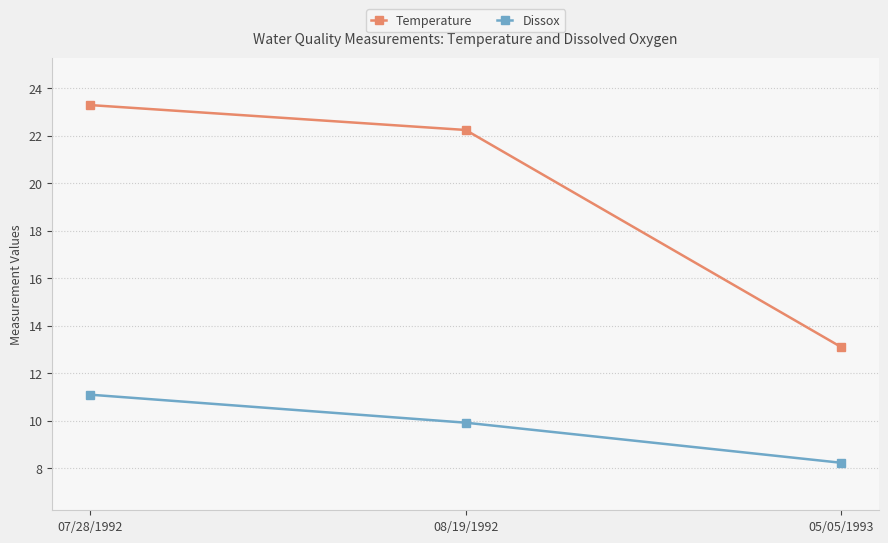

Is the value of Temperature at 07/28/1992 greater than the value of Dissox at 05/05/1993?

Yes